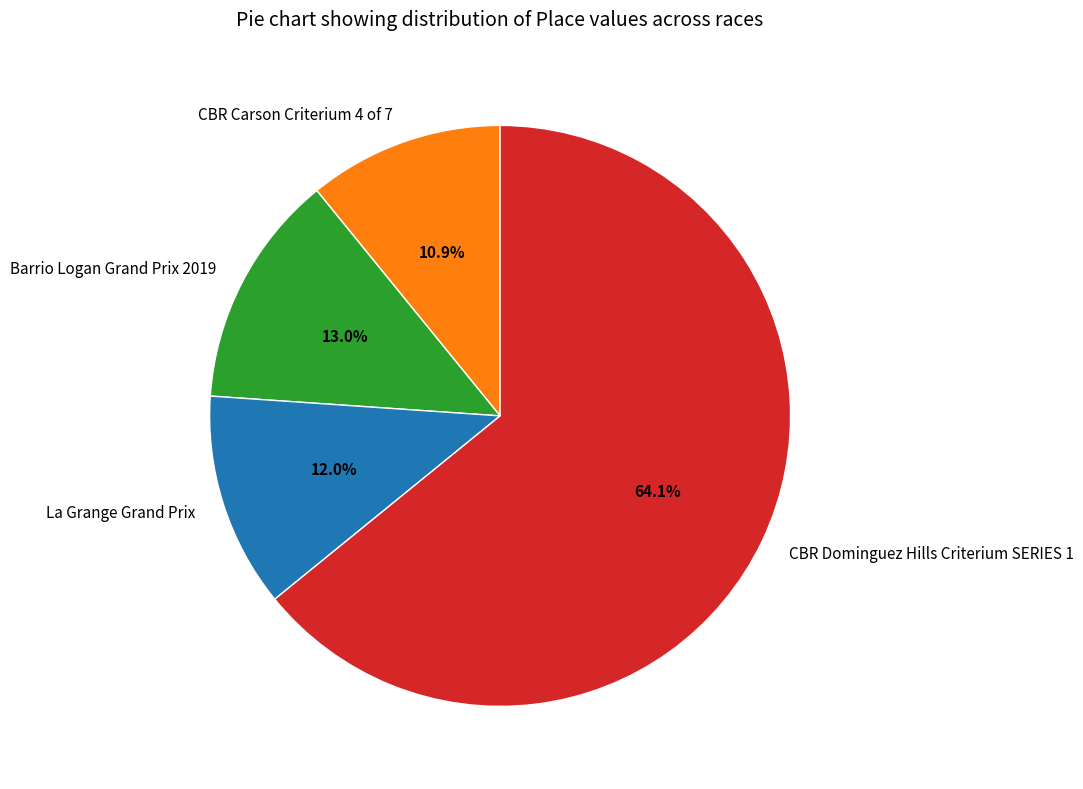

What is the total percentage of Barrio Logan Grand Prix 2019 and La Grange Grand Prix?

25.0%